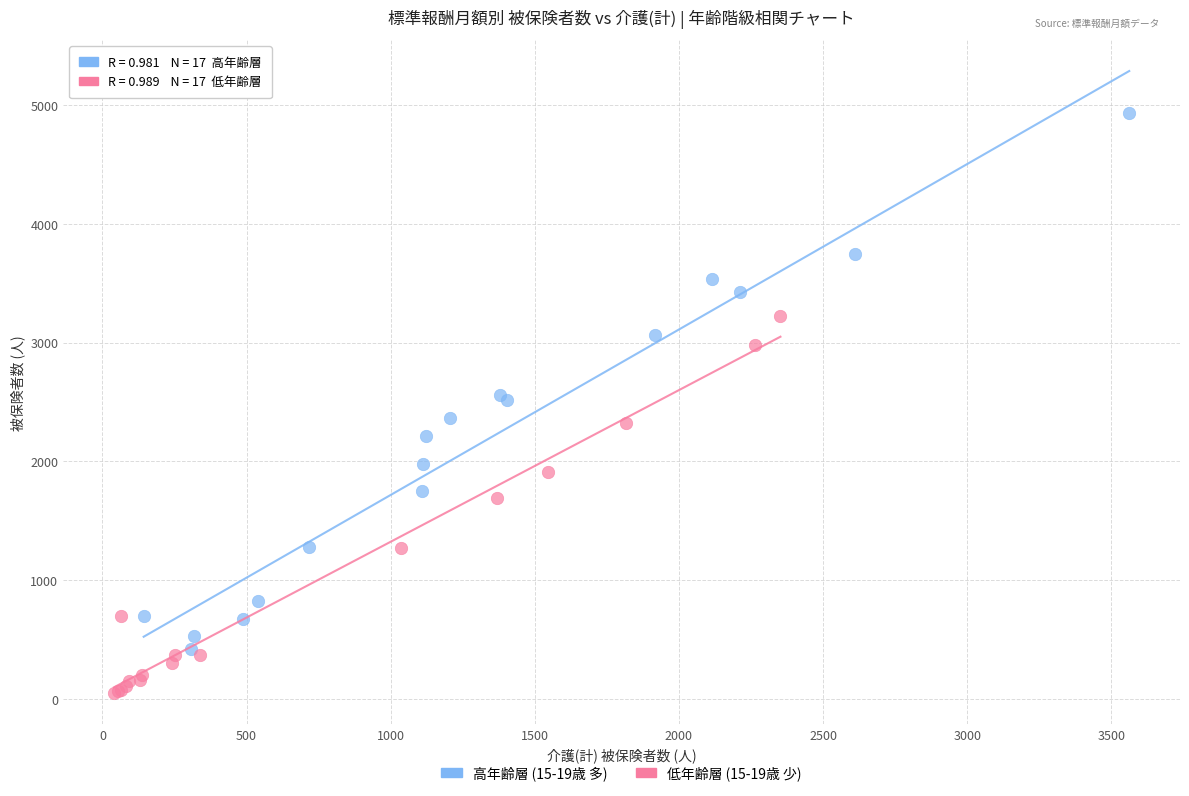

Which series contains the highest Y value?

高年齢層 (15-19歳 多)